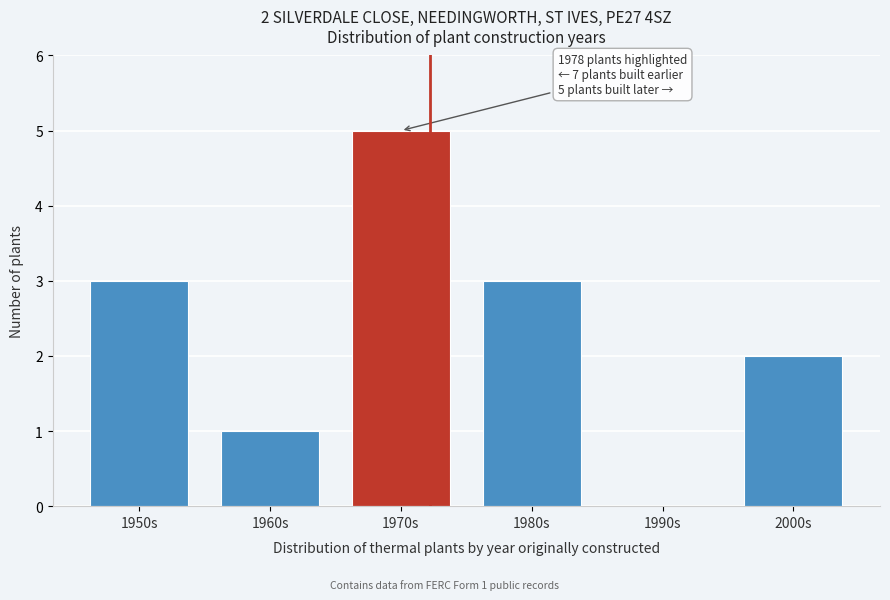

Reading right to left, extract all data points from this chart.

2000s=2	1990s=0	1980s=3	1970s=5	1960s=1	1950s=3